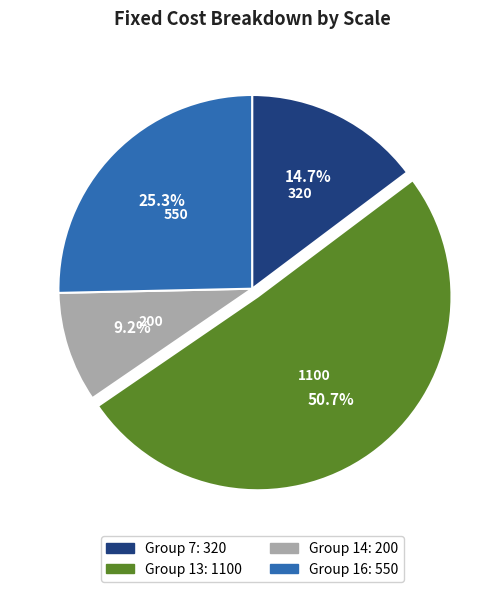

Is there any slice that represents more than half of the pie?

Yes